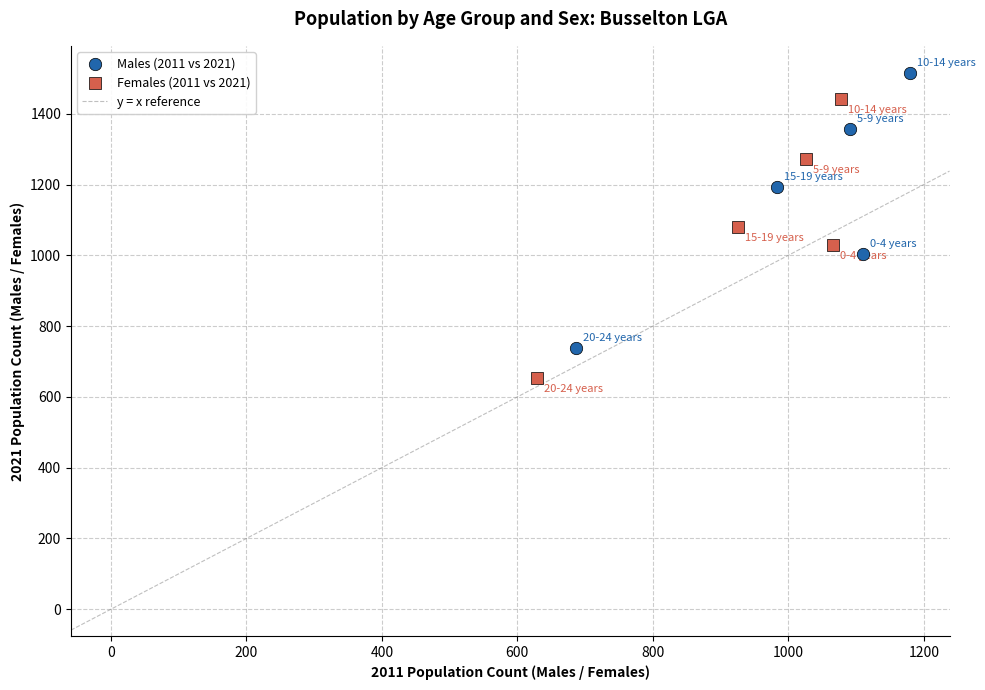

Which series contains the highest Y value?

Males (2011 vs 2021)